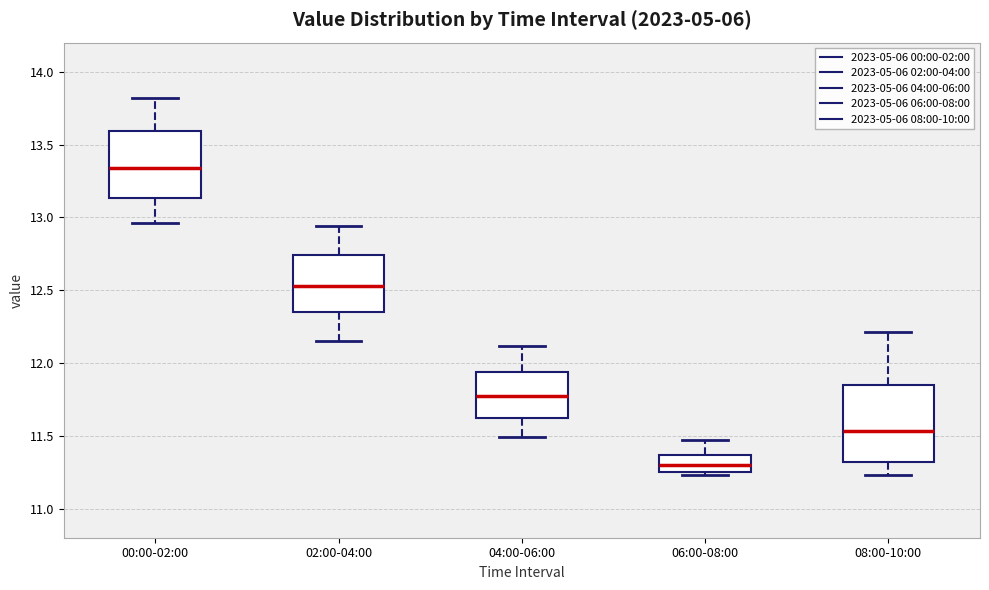

Reading left to right, read every box against the y-axis: the position of its median line, the range the box covers, and the ends of its whiskers. The values are not printed on the chart, so give them approximately, as read against the axis.

00:00-02:00: median 13.35, box 13.15 to 13.60, whiskers 12.95 to 13.80
02:00-04:00: median 12.55, box 12.35 to 12.75, whiskers 12.15 to 12.95
04:00-06:00: median 11.75, box 11.60 to 11.95, whiskers 11.50 to 12.10
06:00-08:00: median 11.30, box 11.25 to 11.35, whiskers 11.25 (just below the box's lower edge) to 11.45
08:00-10:00: median 11.55, box 11.30 to 11.85, whiskers 11.25 to 12.20